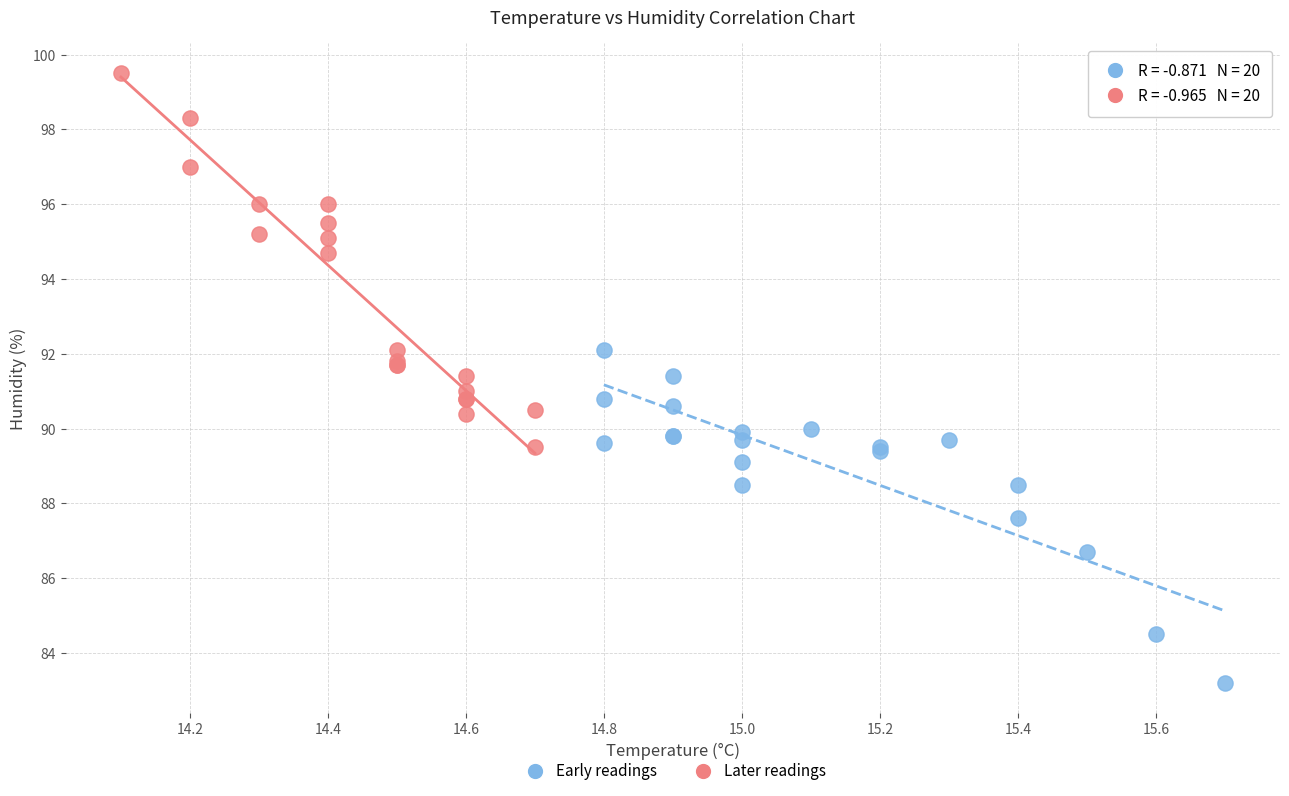

Which series contains the lowest Y value?

Early readings